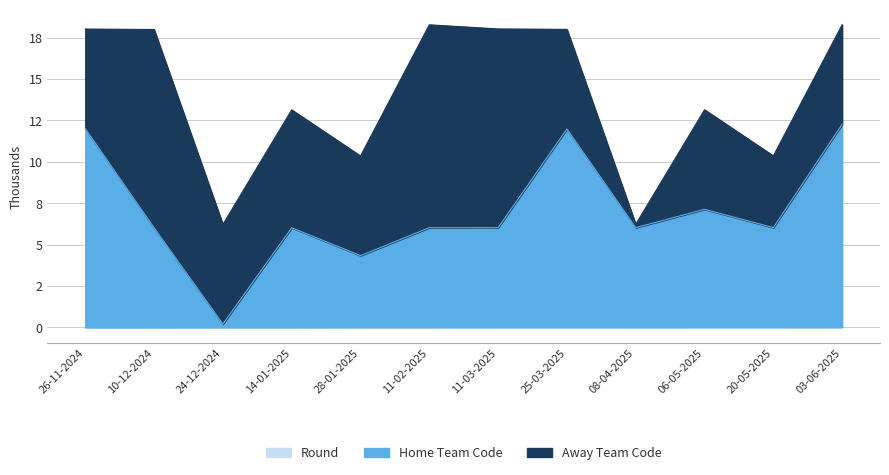

Does the chart have visible grid lines?

Yes